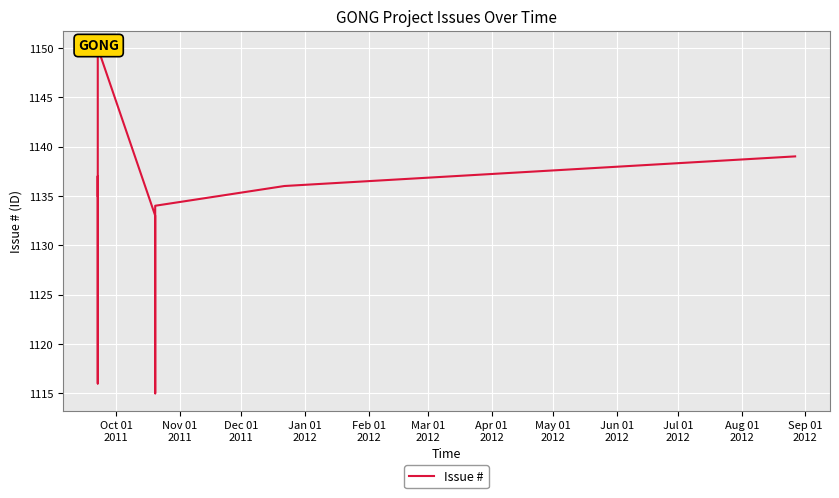

How many lines are shown in the chart?

1